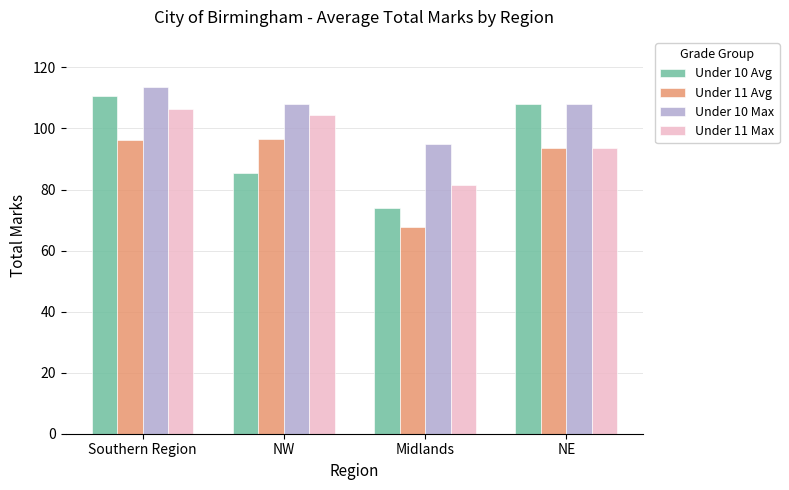

Between Southern Region and NW, which series saw the biggest shift?

Under 10 Avg